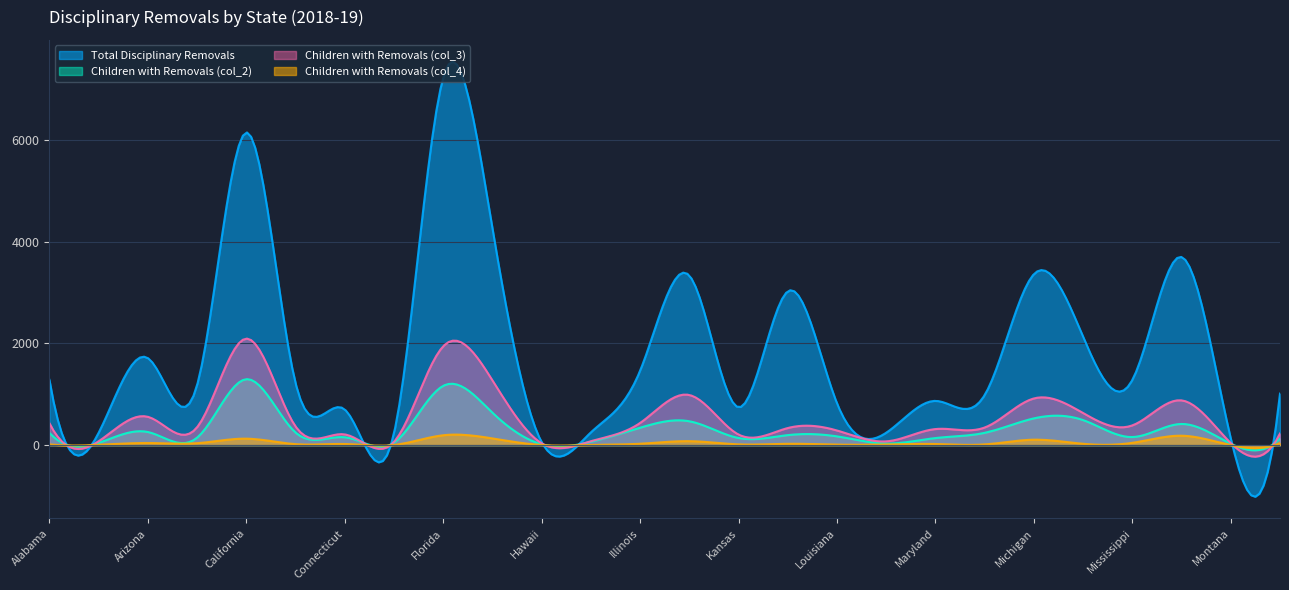

What is the highest value of the Children with Removals (col_3) series?

2096.1